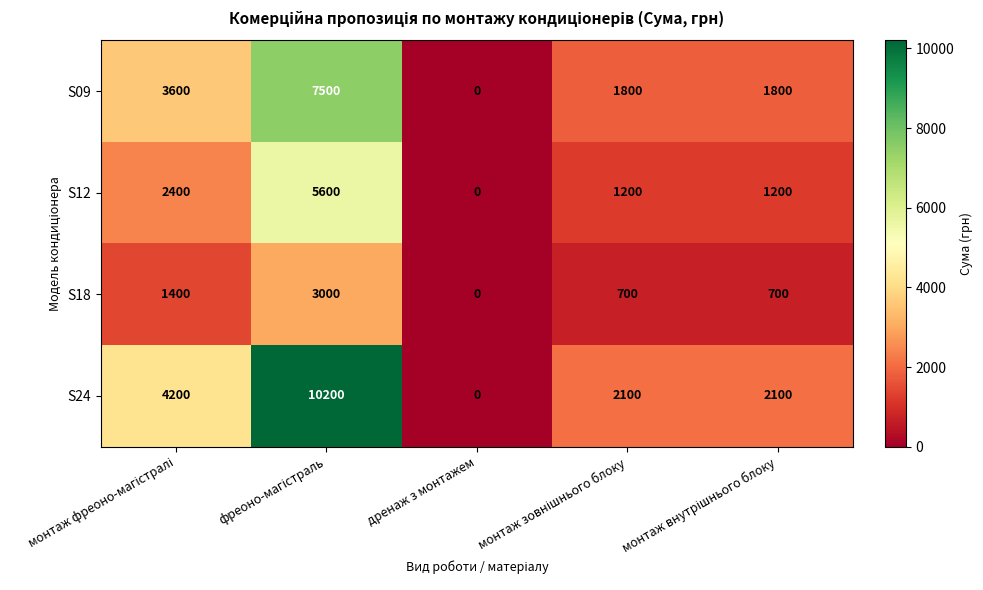

Which series has the widest spread of values?

S24